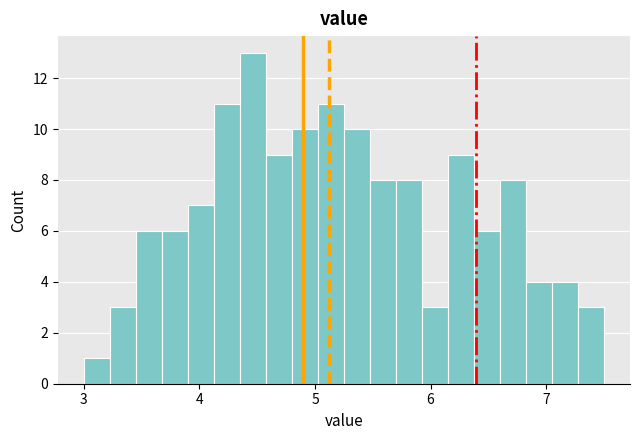

Read against the x-axis, roughly where is the centre of the tallest bar?

4.5